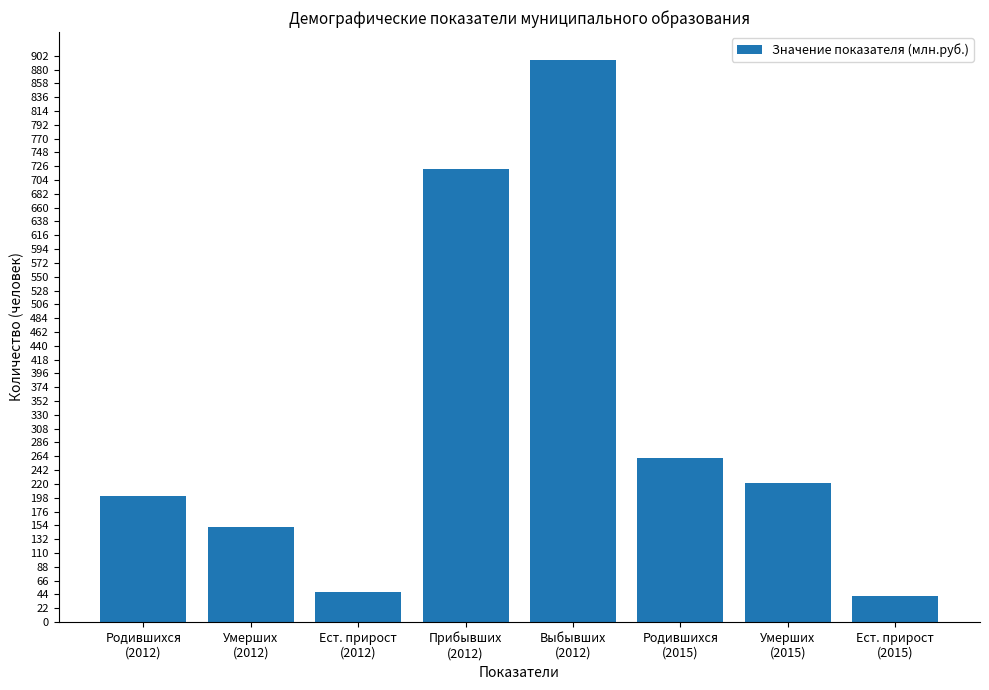

What position from the left is Прибывших
(2012)?

4